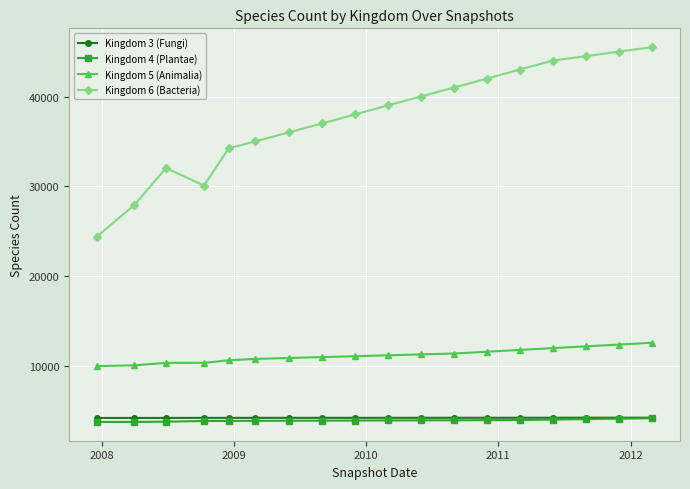

What is the highest value of the Kingdom 6 (Bacteria) series?

45500